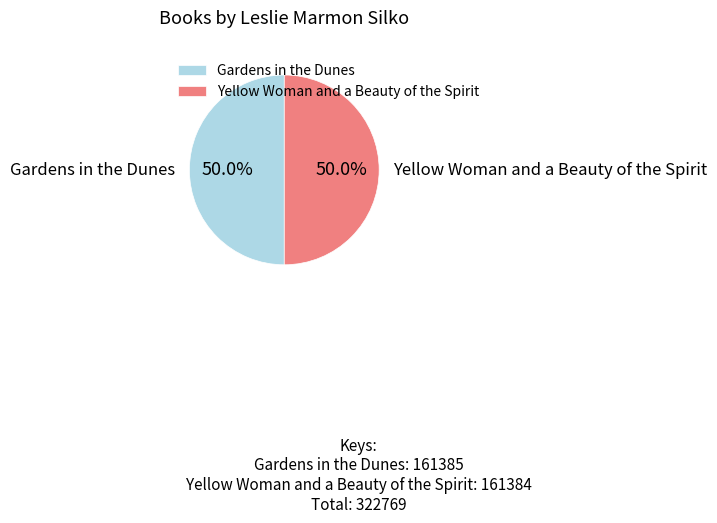

What percentage do Gardens in the Dunes and Yellow Woman and a Beauty of the Spirit together represent?

100.0%